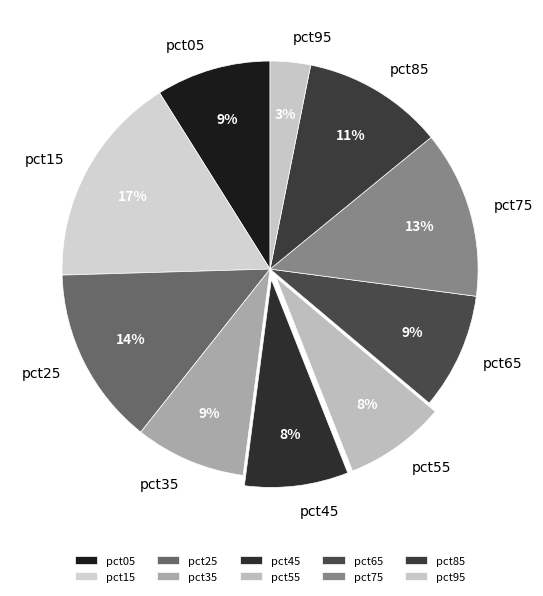

To the nearest percent, what percentage of the pie is pct25?

14%